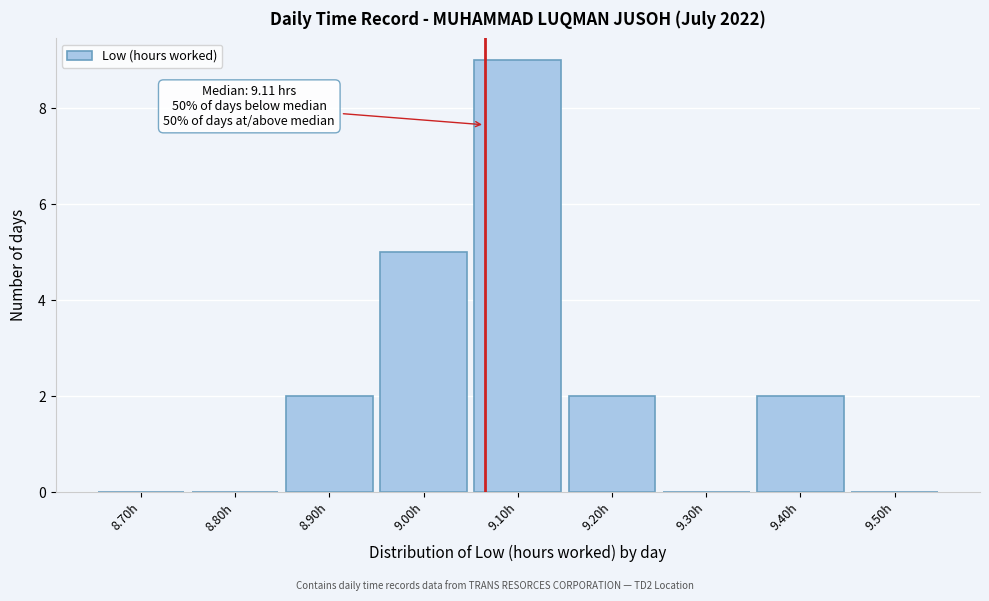

Reading left to right, what are all the values shown in this chart?

8.70h=0	8.80h=0	8.90h=2	9.00h=5	9.10h=9	9.20h=2	9.30h=0	9.40h=2	9.50h=0